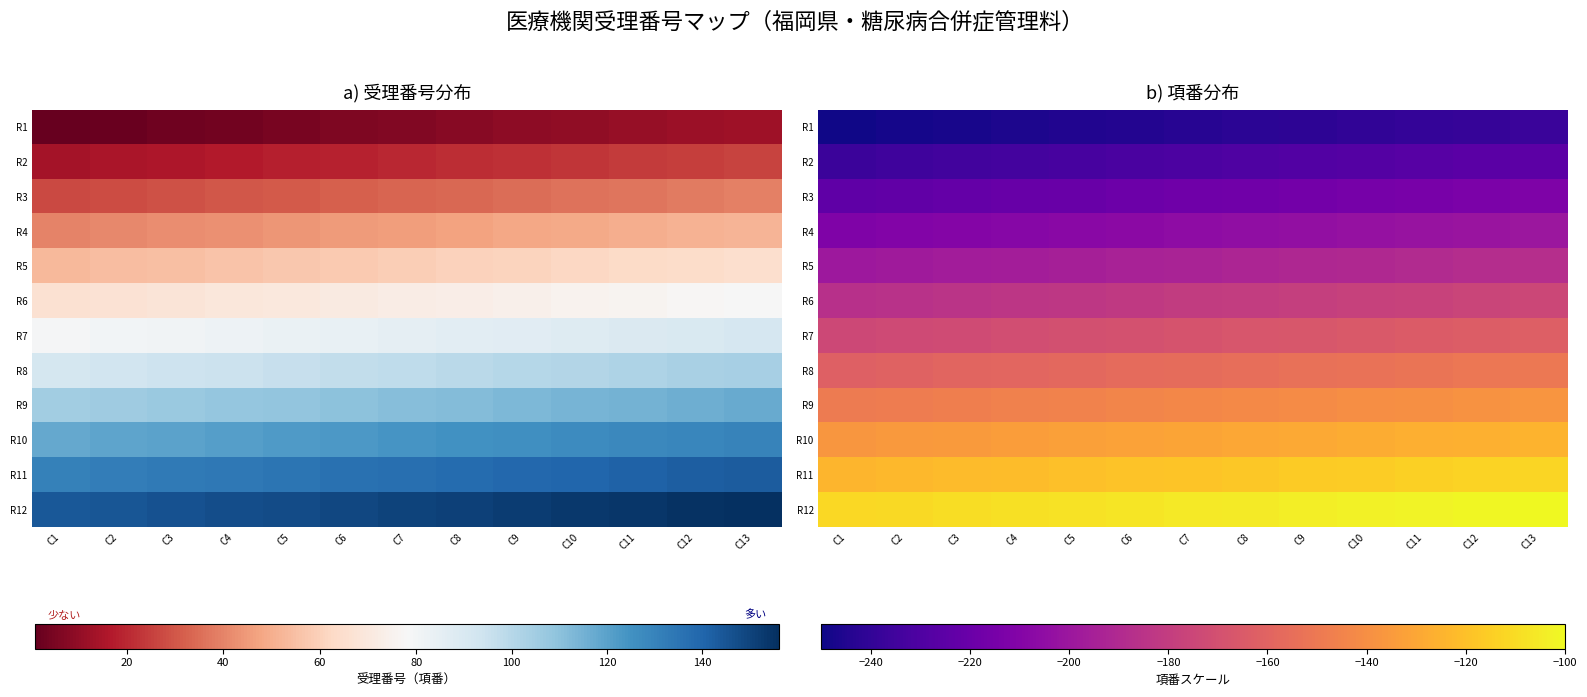

At how many categories does at least one series exceed -226?

13